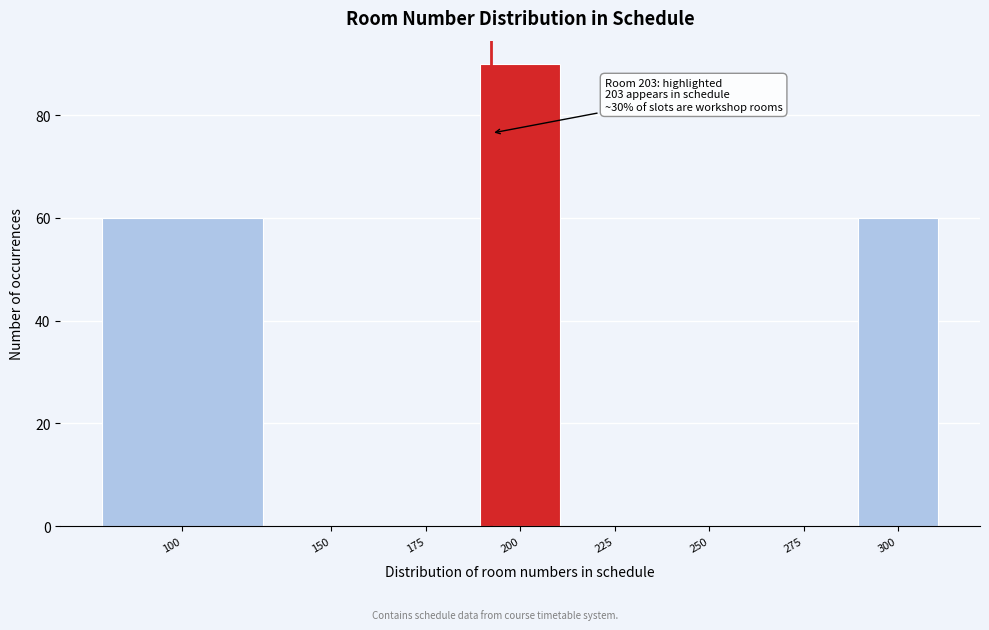

Reading left to right, what are all the values shown in this chart?

100=60	150=0	175=0	200=90	225=0	250=0	275=0	300=60